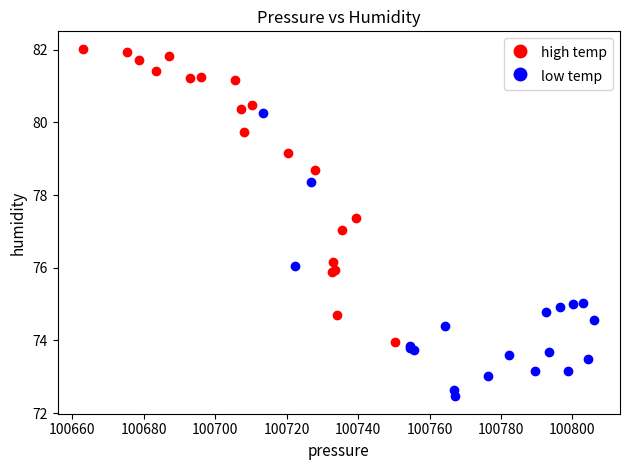

Which series reaches the minimum Y coordinate?

low temp